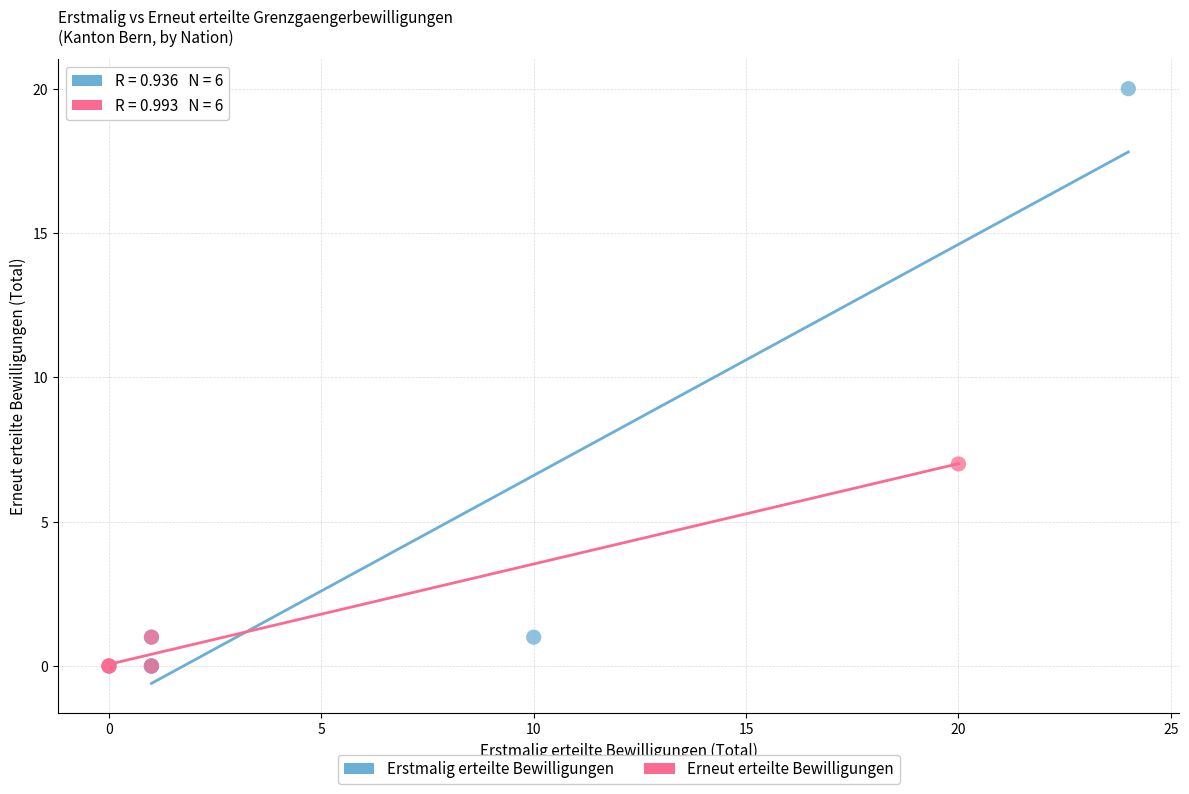

Which series contains the highest Y value?

Erstmalig erteilte Bewilligungen